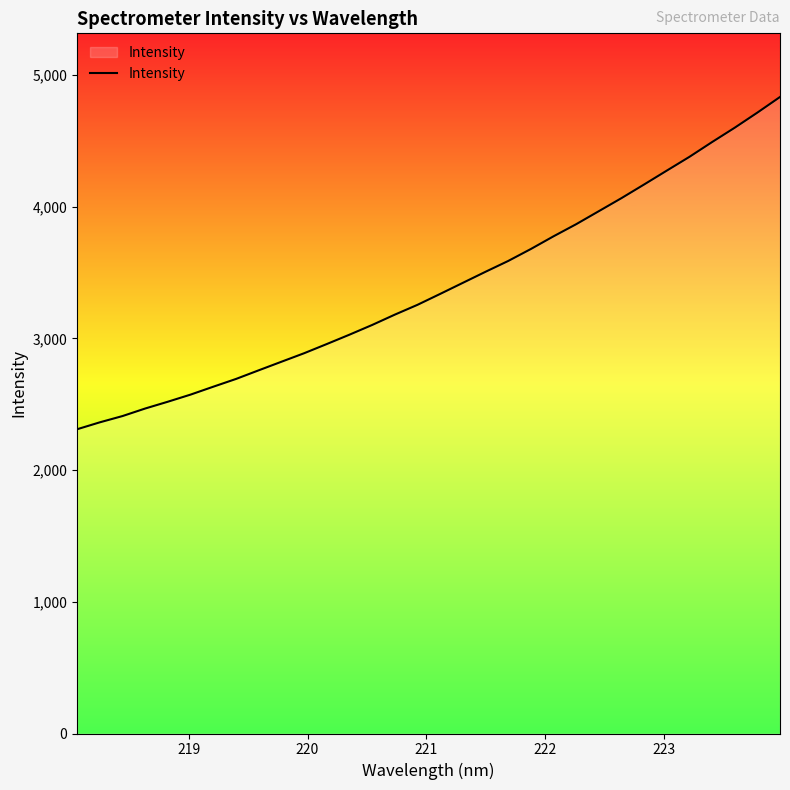

What is the difference between the maximum and minimum values?

2522.1